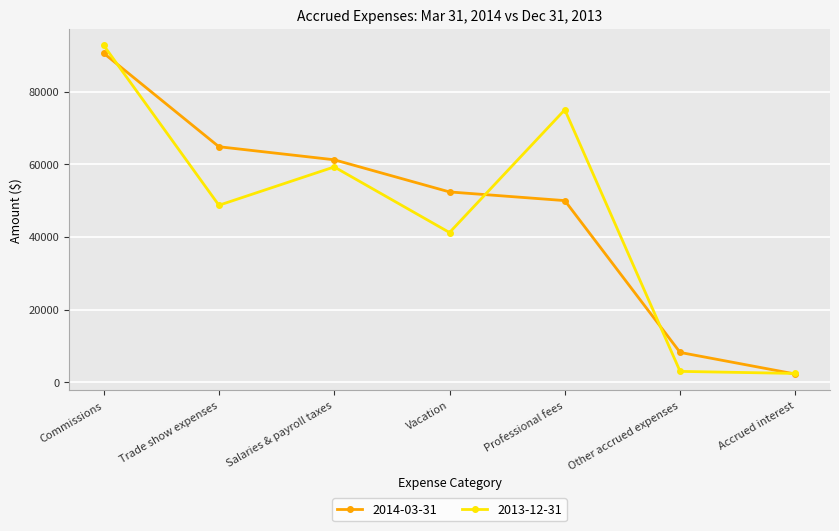

At how many categories does at least one series exceed 71189?

2